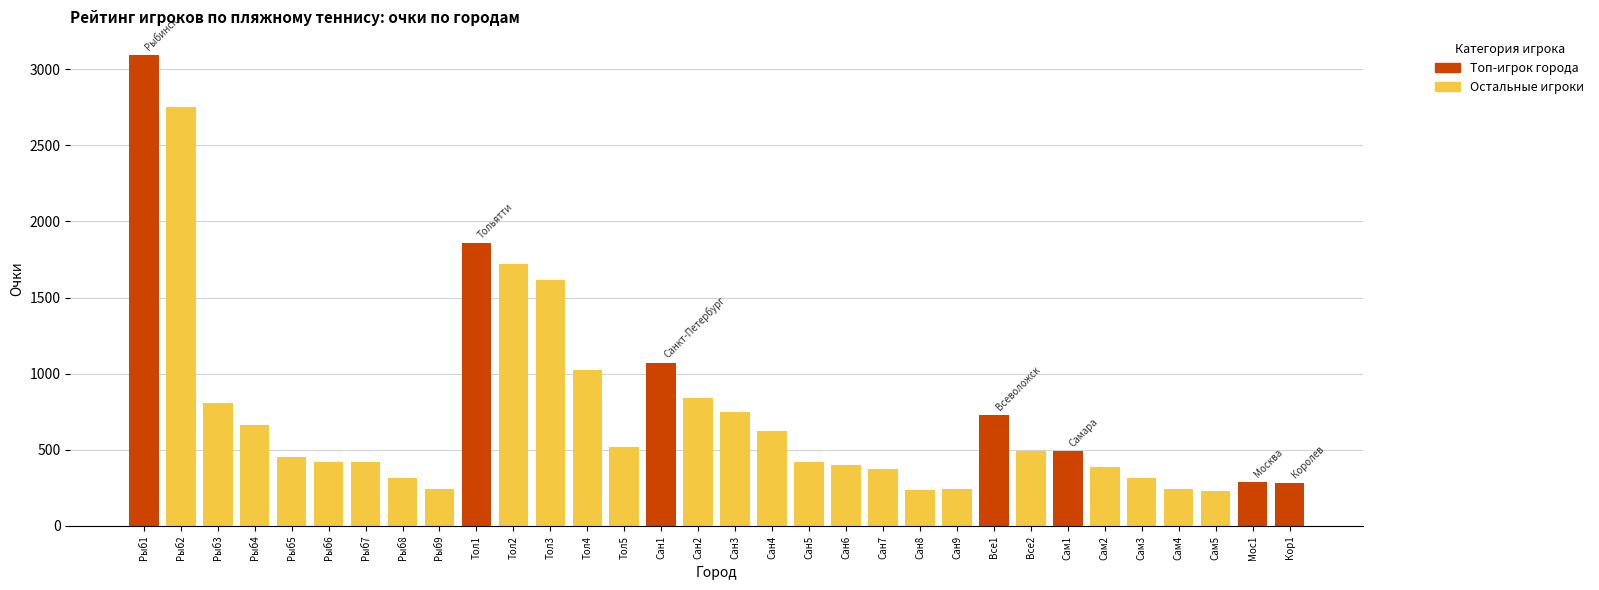

What is the value of the 30th bar from the left?

230